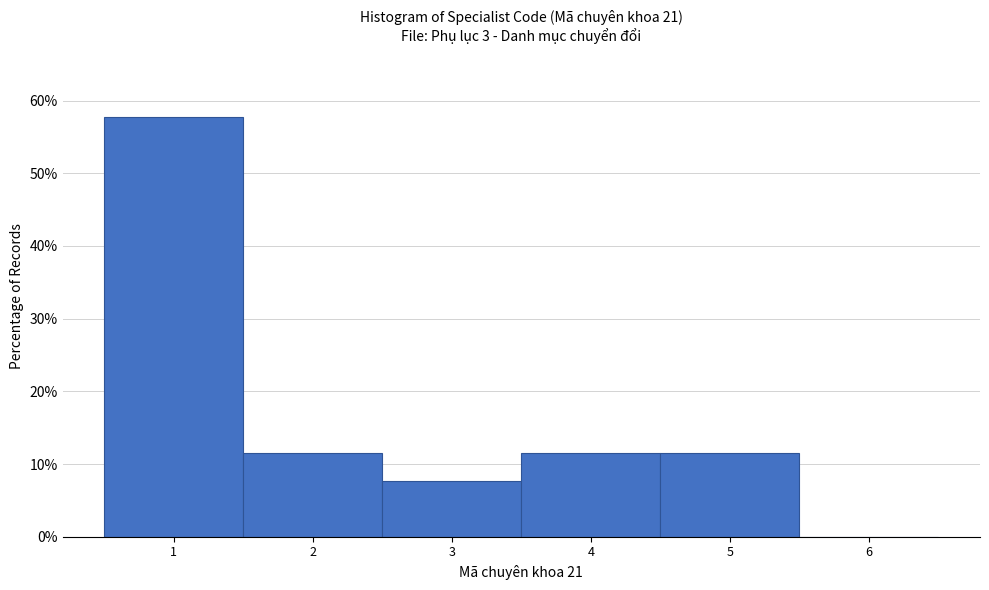

How tall is the bar that spans 1.5 to 2.5 on the x-axis? The values are not printed on the chart, so give them approximately, as read against the axis.

12